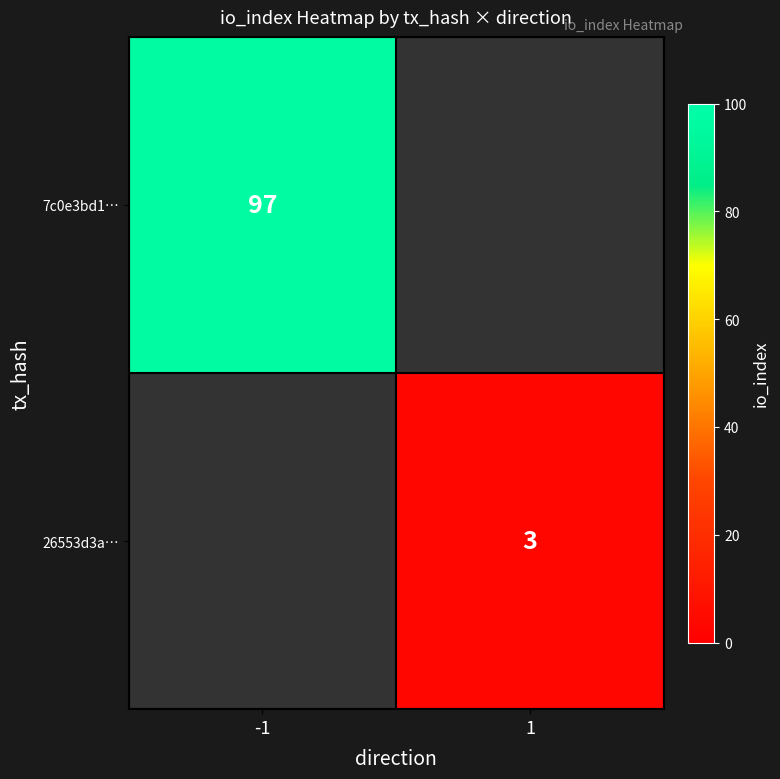

Is it true that 7c0e3bd1… equals 150 at -1?

False